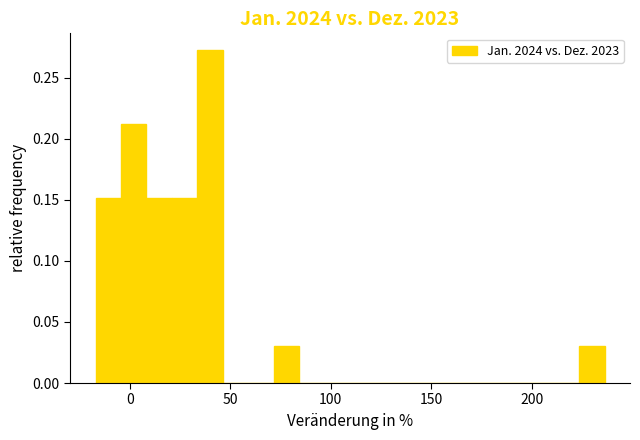

Around what value on the x-axis is the tallest bar? Give the approximate position of its centre, as read against the axis.

40